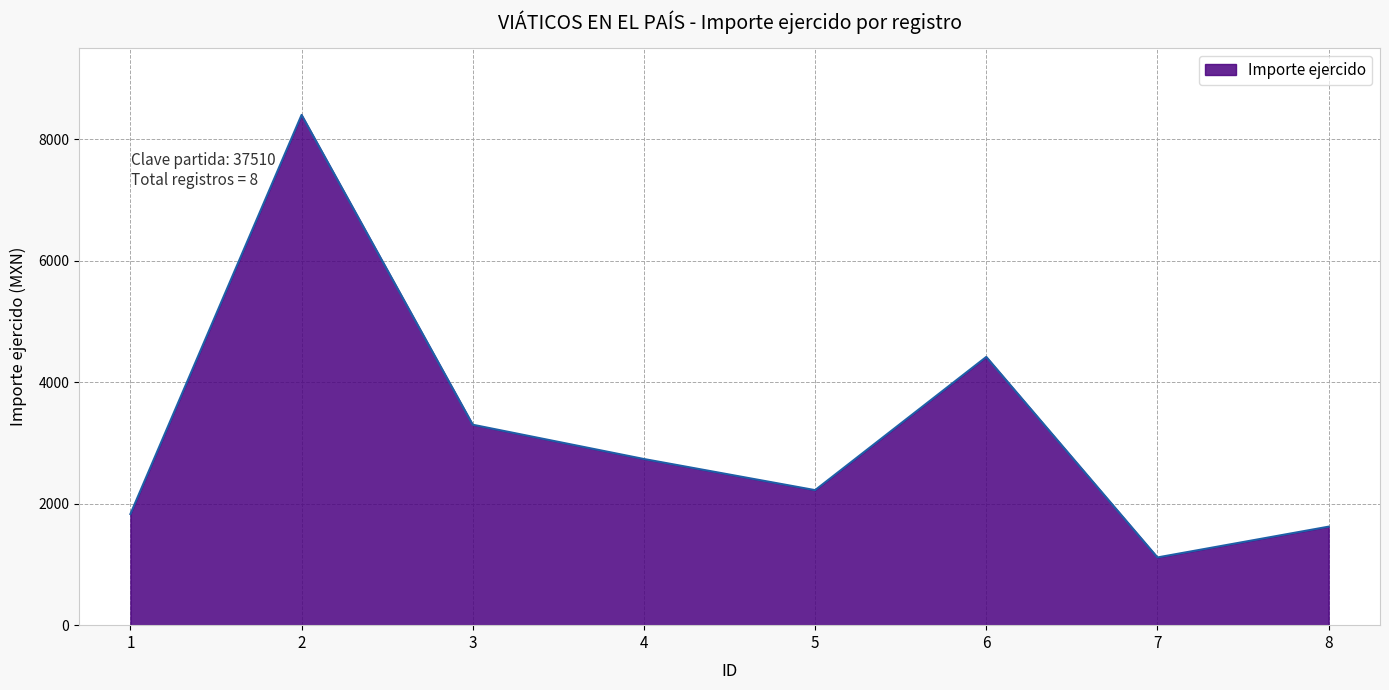

How many lines are shown in the chart?

1